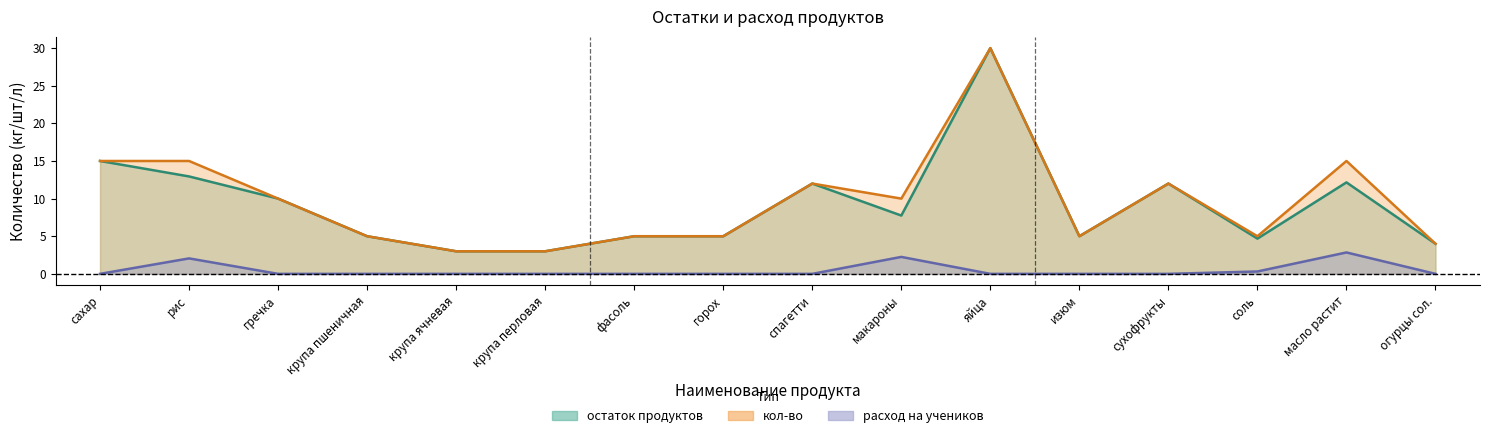

Where is кол-во nearest to the value 16?

сахар